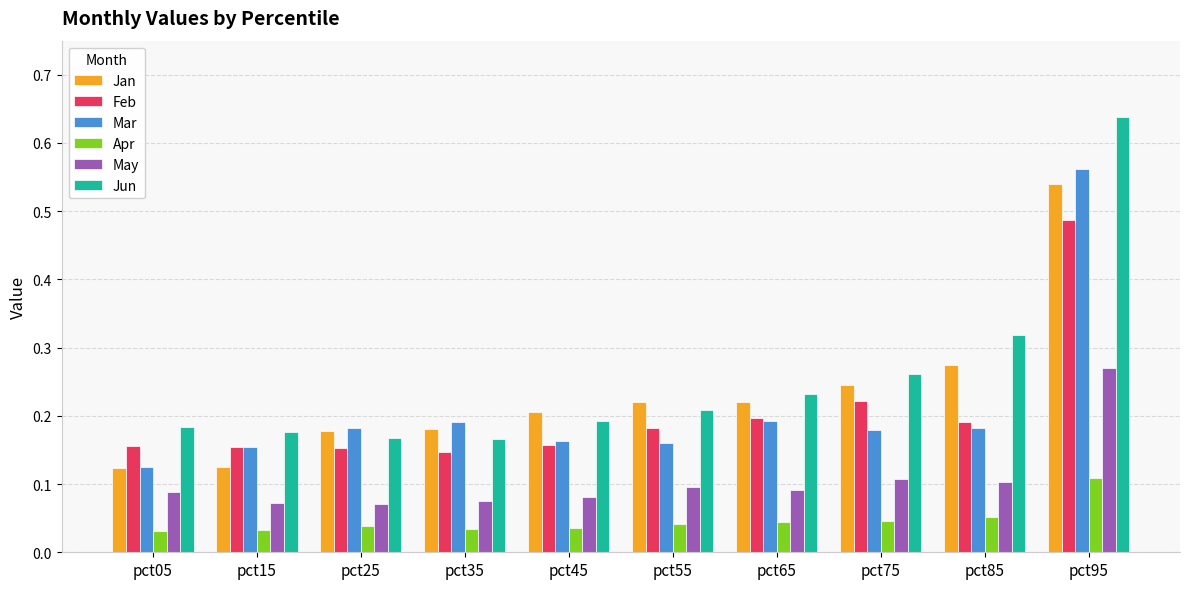

The value of Jan at pct15 is 0.1. True or false?

True